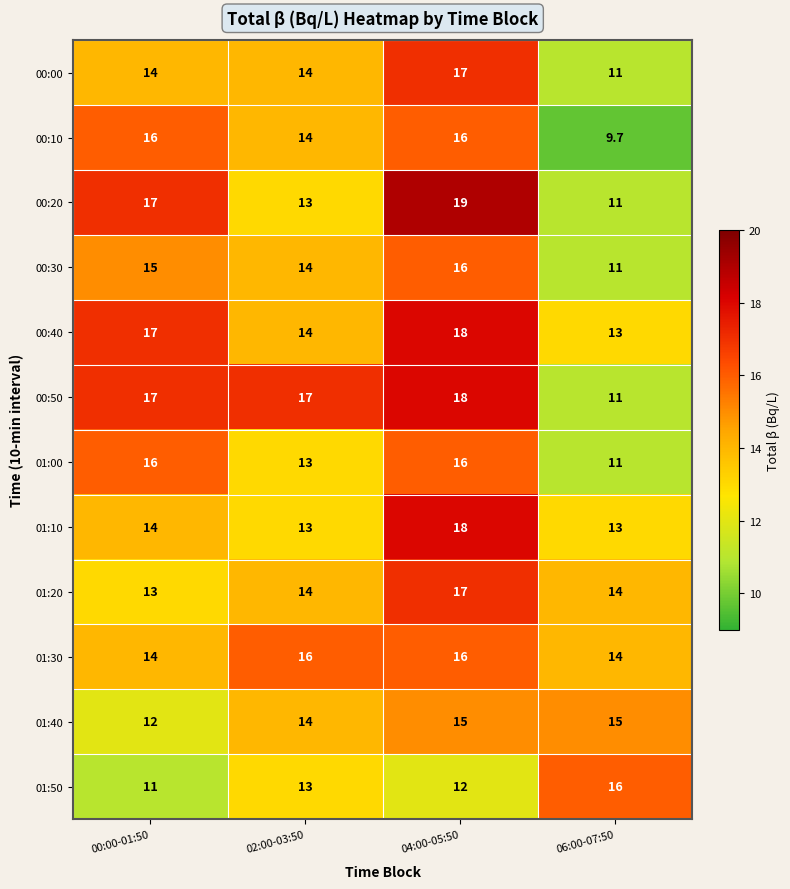

At which category is the sum across all series the highest?

04:00-05:50